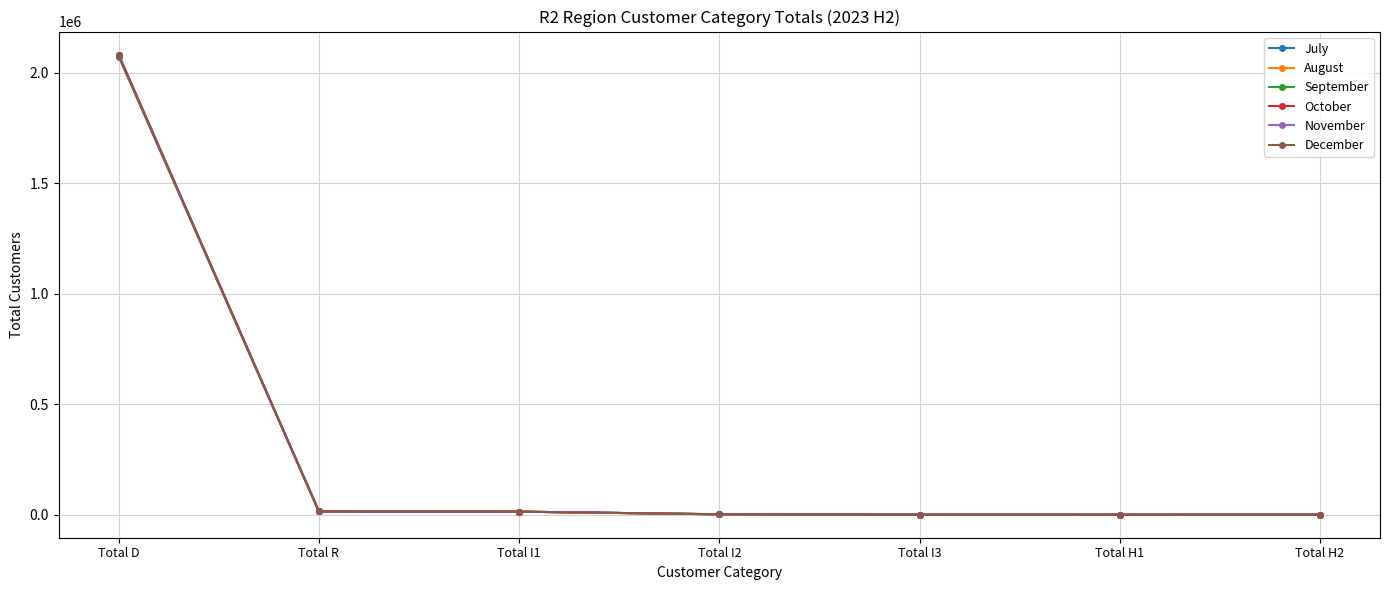

How many values in the November series are below 2005?

3